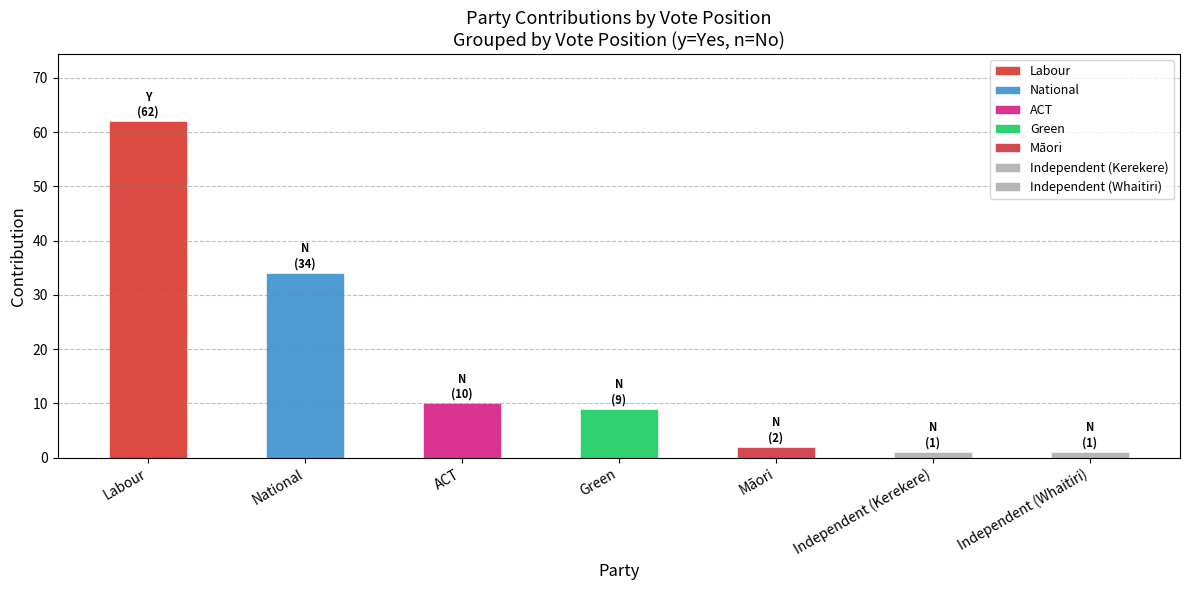

Rank the categories by value from lowest to highest.

Independent (Kerekere), Independent (Whaitiri), Māori, Green, ACT, National, Labour